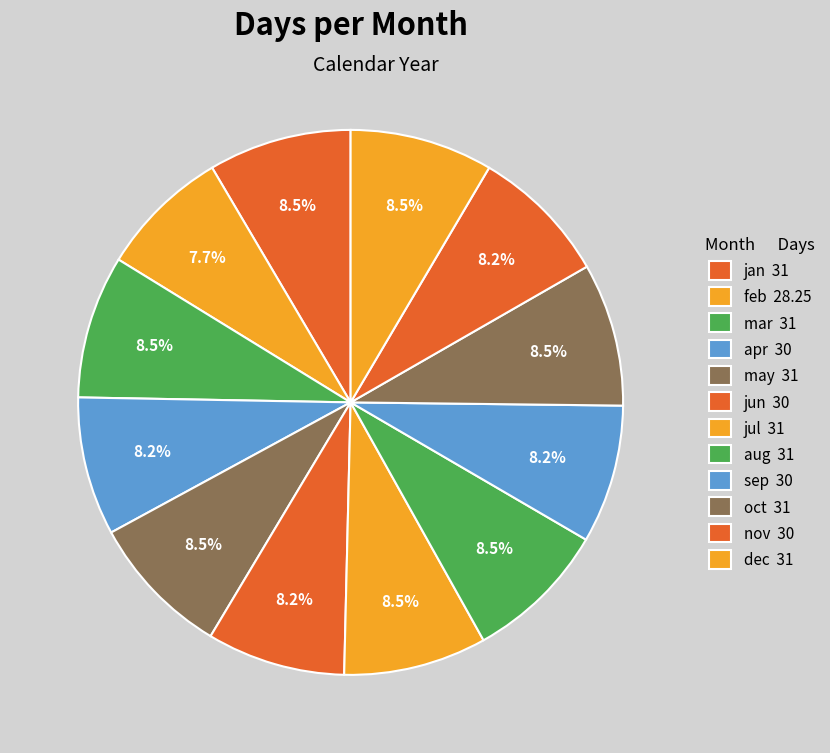

How many segments does this pie chart have?

12